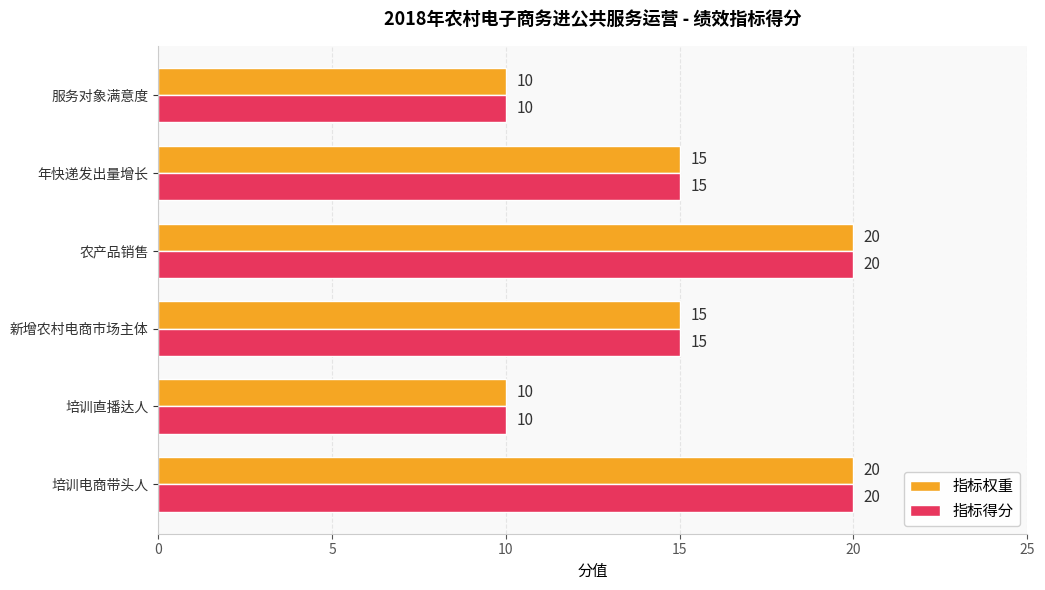

How many categories are shown in the chart?

6